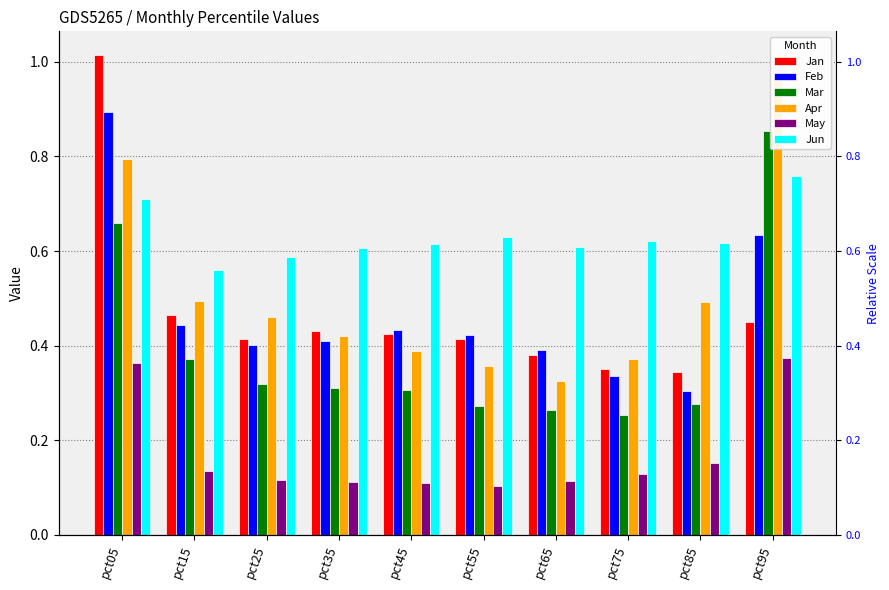

The value of Jun at pct65 is 0.6. True or false?

True